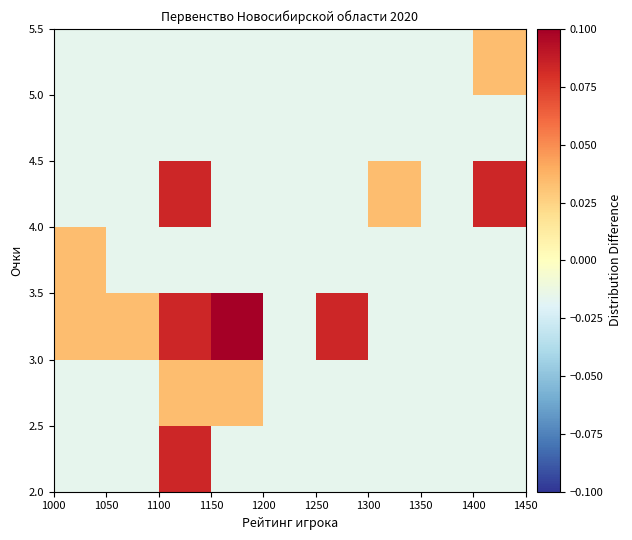

At how many categories does at least one series exceed 0?

7